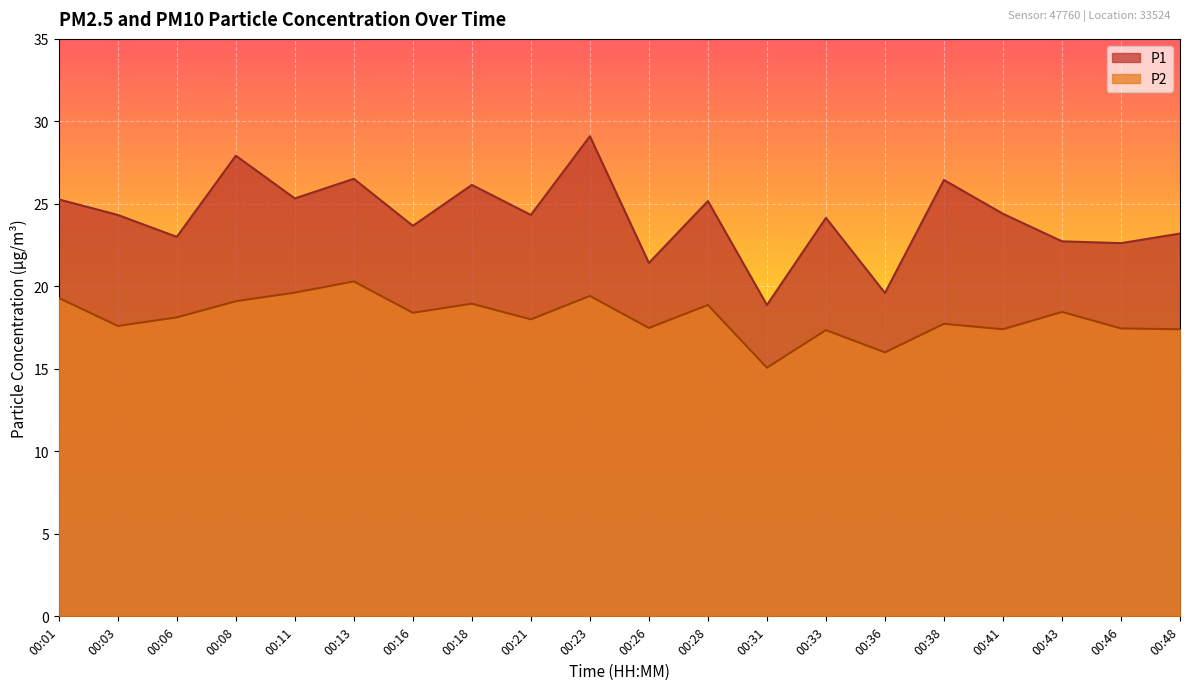

At which label does P2 reach its peak?

00:13